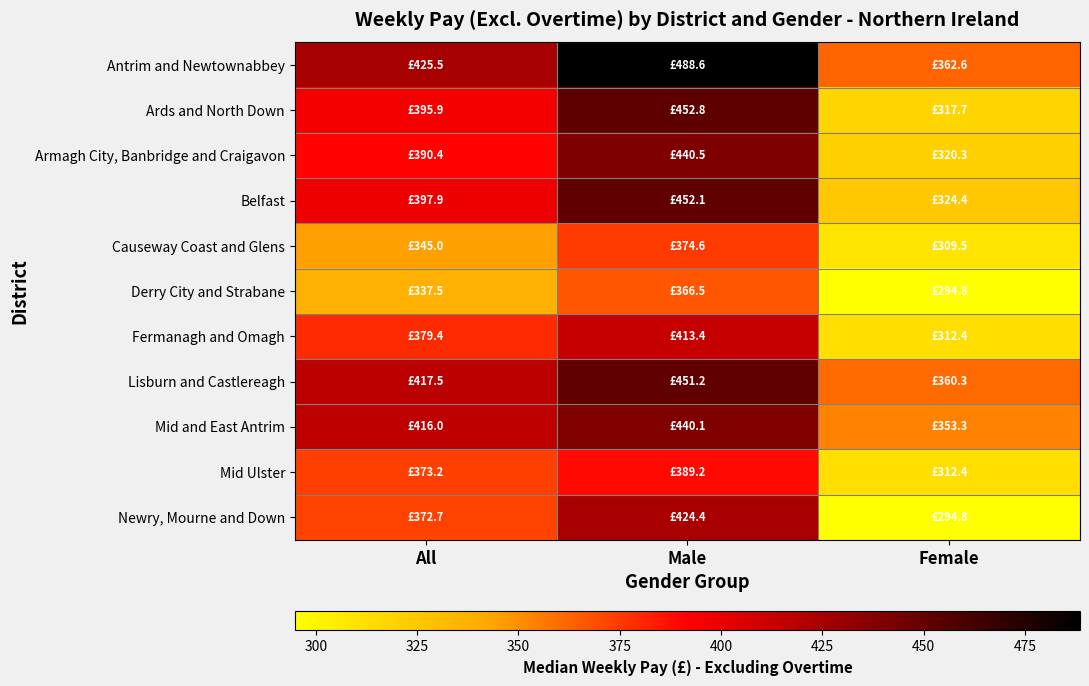

Reading left to right, extract all data points from this chart.

Antrim and Newtownabbey: All=425.5	Male=488.6	Female=362.6
Ards and North Down: All=395.9	Male=452.8	Female=317.7
Armagh City, Banbridge and Craigavon: All=390.4	Male=440.5	Female=320.3
Belfast: All=397.9	Male=452.1	Female=324.4
Causeway Coast and Glens: All=345.0	Male=374.6	Female=309.5
Derry City and Strabane: All=337.5	Male=366.5	Female=294.8
Fermanagh and Omagh: All=379.4	Male=413.4	Female=312.4
Lisburn and Castlereagh: All=417.5	Male=451.2	Female=360.3
Mid and East Antrim: All=416.0	Male=440.1	Female=353.3
Mid Ulster: All=373.2	Male=389.2	Female=312.4
Newry, Mourne and Down: All=372.7	Male=424.4	Female=294.8